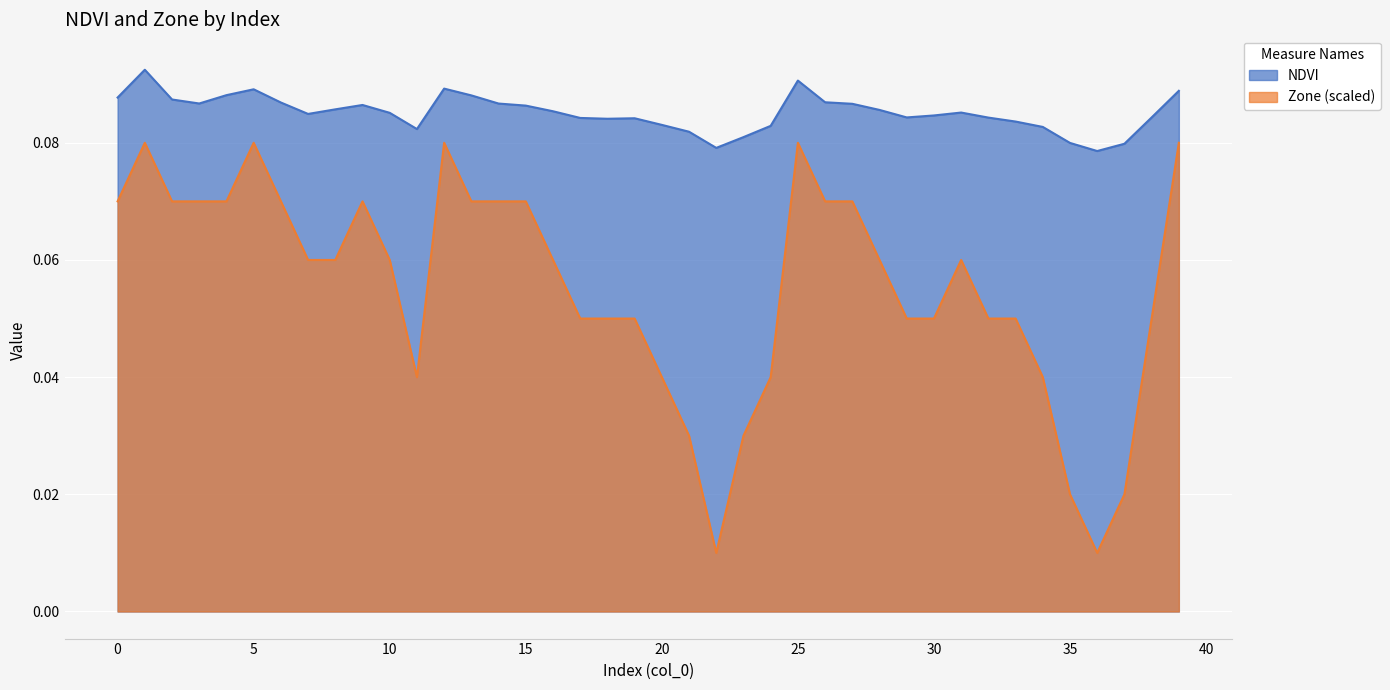

True or false: NDVI has more than 2 interior local peaks.

True